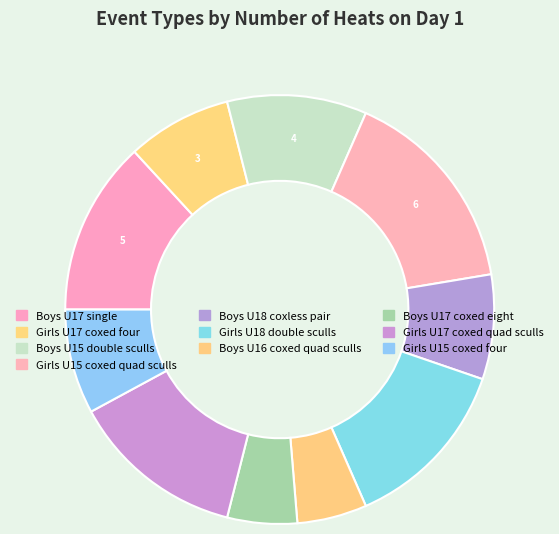

What is the ratio of the value at Girls U17 coxed four to the value at Girls U15 coxed quad sculls?

0.5